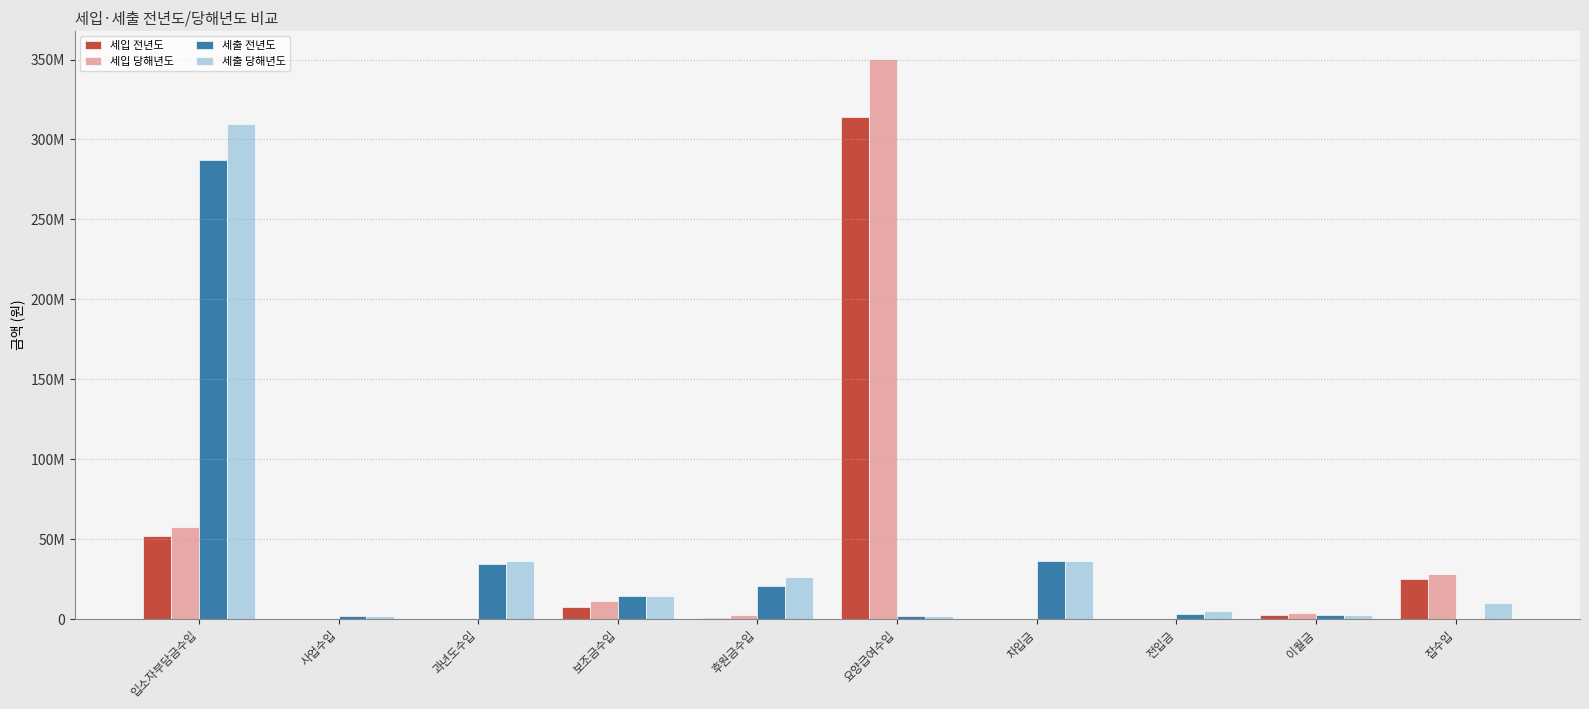

What is the label of the 7th bar from the right?

보조금수입